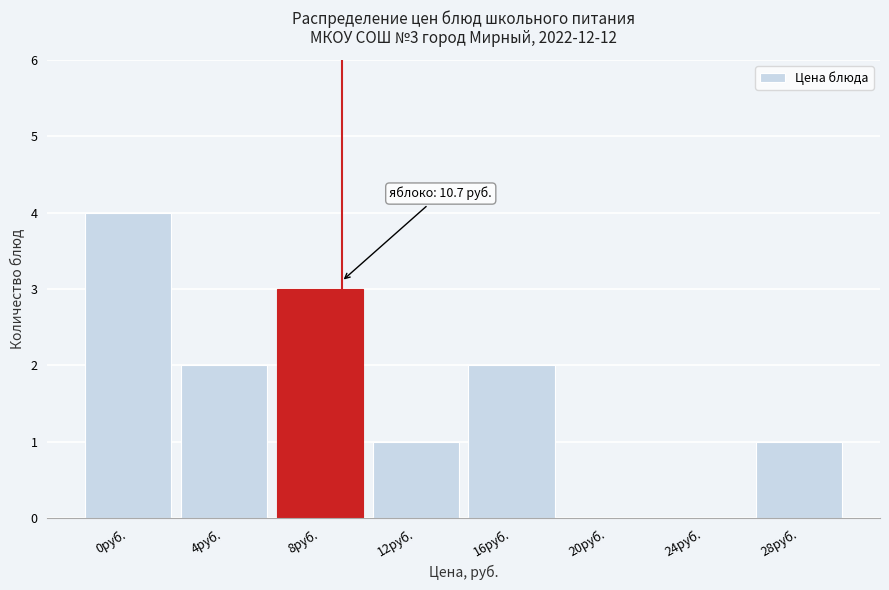

Reading left to right, extract all data points from this chart.

0руб.=4	4руб.=2	8руб.=3	12руб.=1	16руб.=2	20руб.=0	24руб.=0	28руб.=1